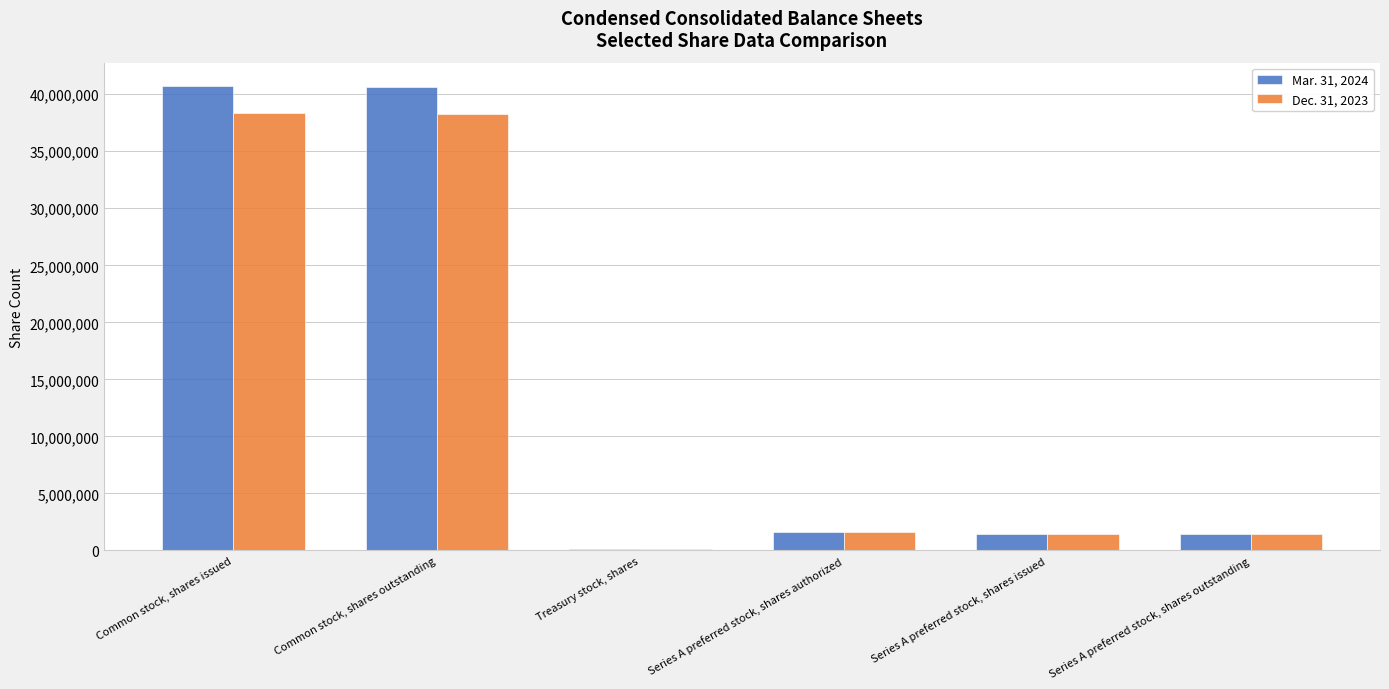

Count the number of data series in this chart.

2